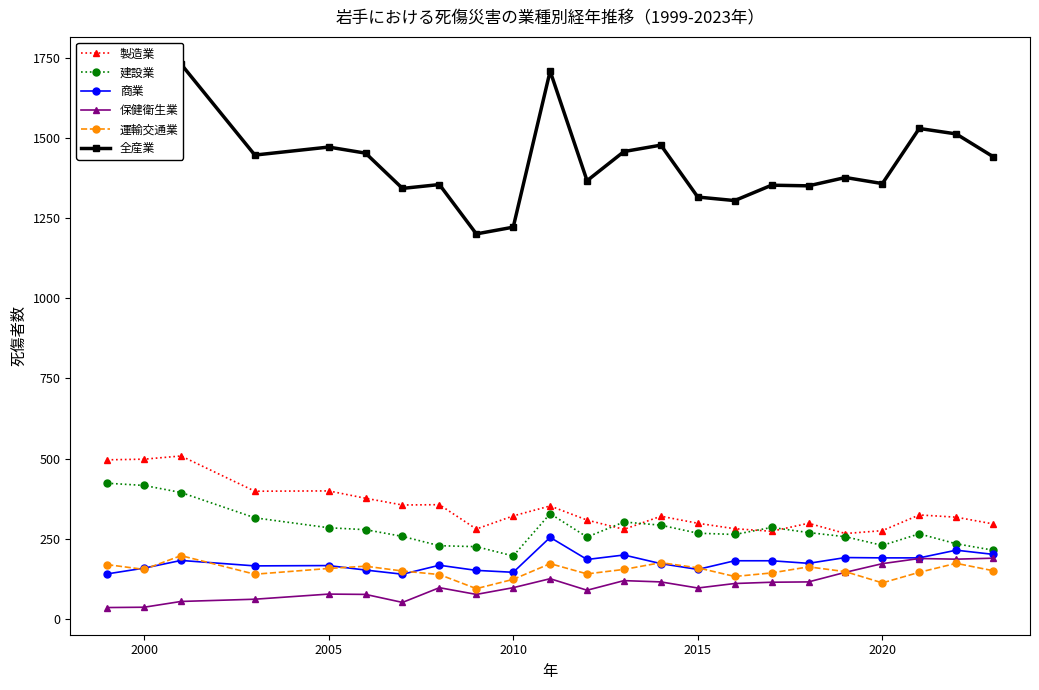

True or false: 建設業 and 全産業 intersect in this chart.

False